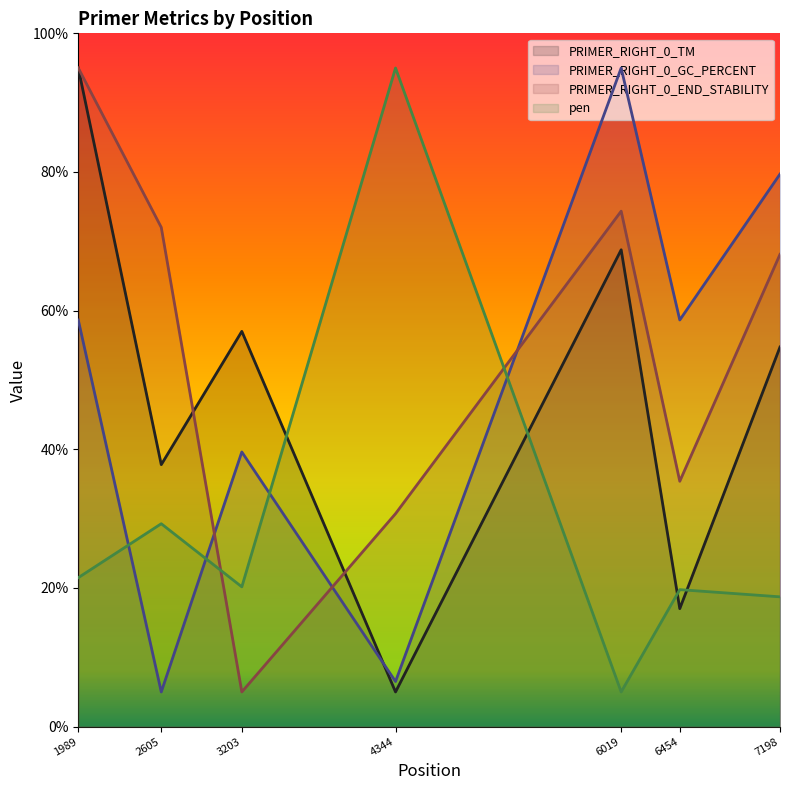

Reading right to left, transcribe all the data shown in this chart.

PRIMER_RIGHT_0_TM: 54.8	17.0	68.8	5.0	57.0	37.8	95.0
PRIMER_RIGHT_0_GC_PERCENT: 79.7	58.7	95.0	6.5	39.6	5.0	58.7
PRIMER_RIGHT_0_END_STABILITY: 68.1	35.4	74.4	30.7	5.0	72.0	95.0
pen: 18.7	19.8	5.0	95.0	20.2	29.3	21.5